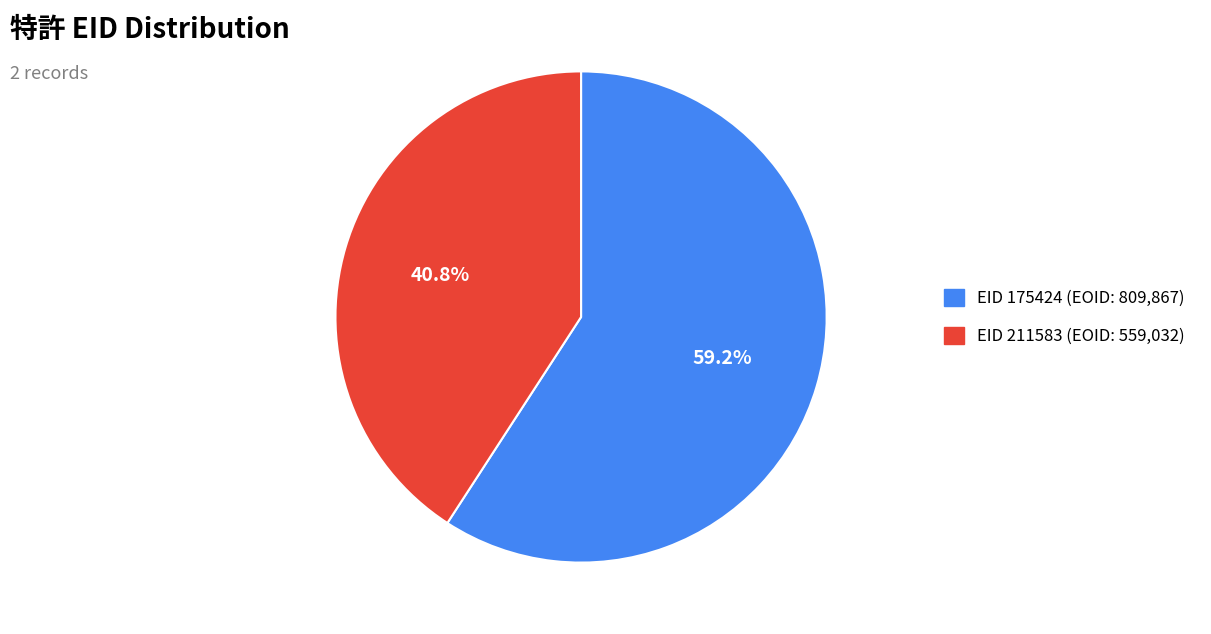

Is there a majority slice in this chart?

Yes